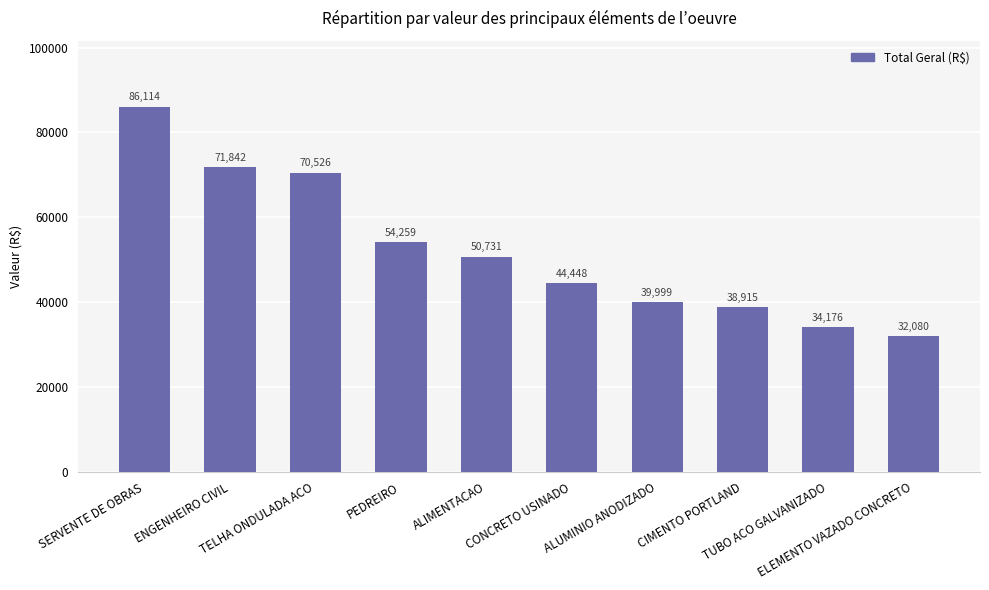

What is the value of the 3rd bar from the left?

70525.7